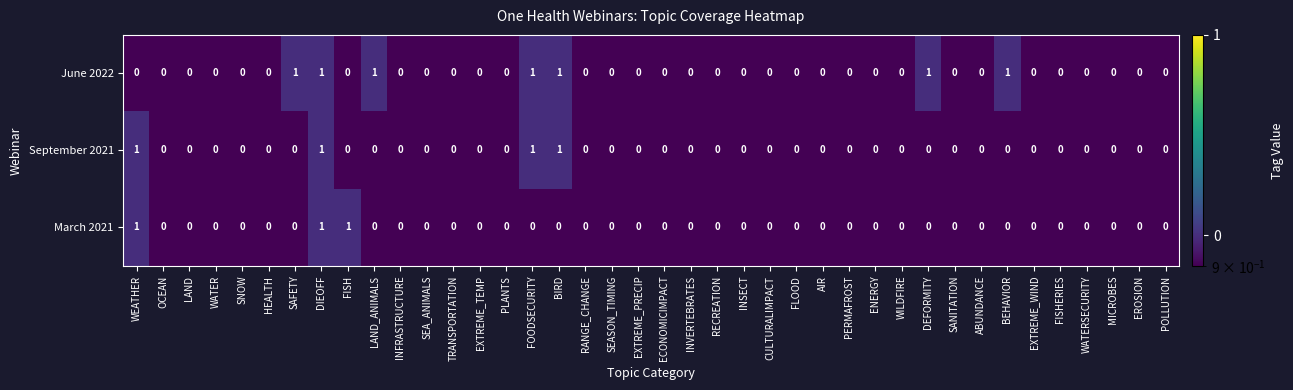

How many categories are shown in the chart?

40